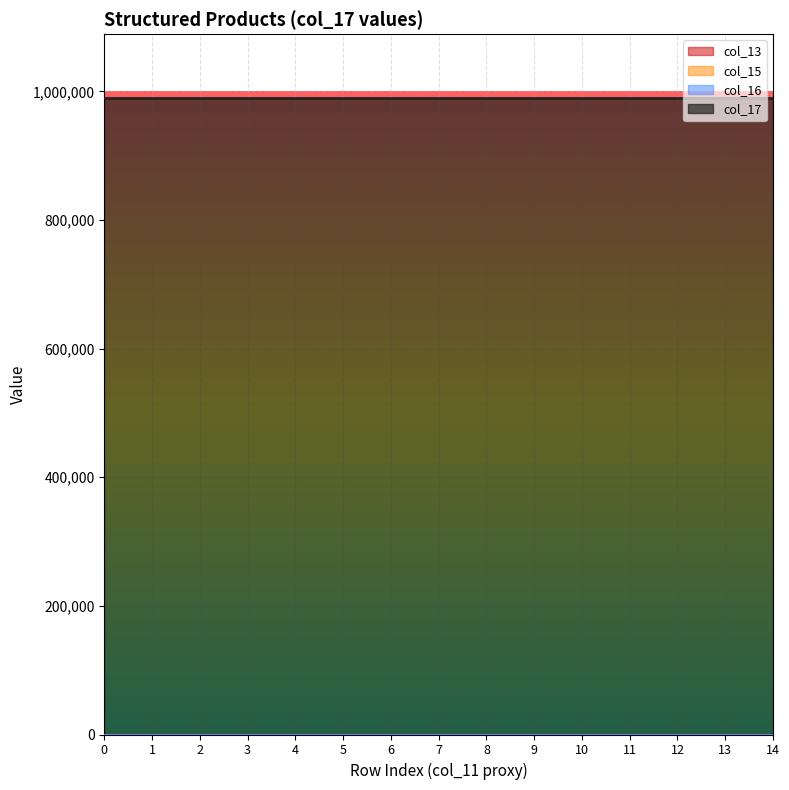

True or false: col_13 has a value of 0 at 7.

True